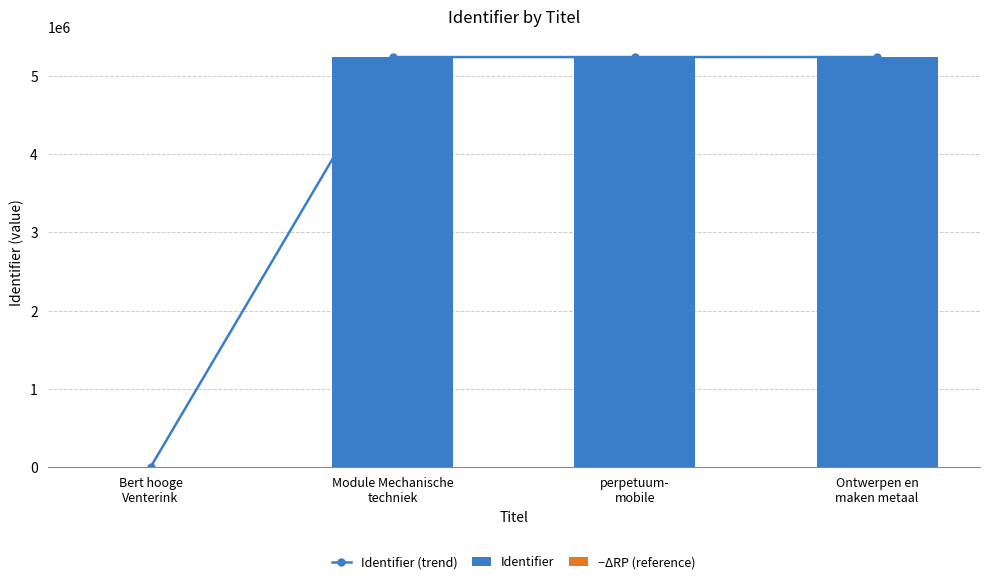

Which category has the highest value in the Identifier series?

Ontwerpen en
maken metaal